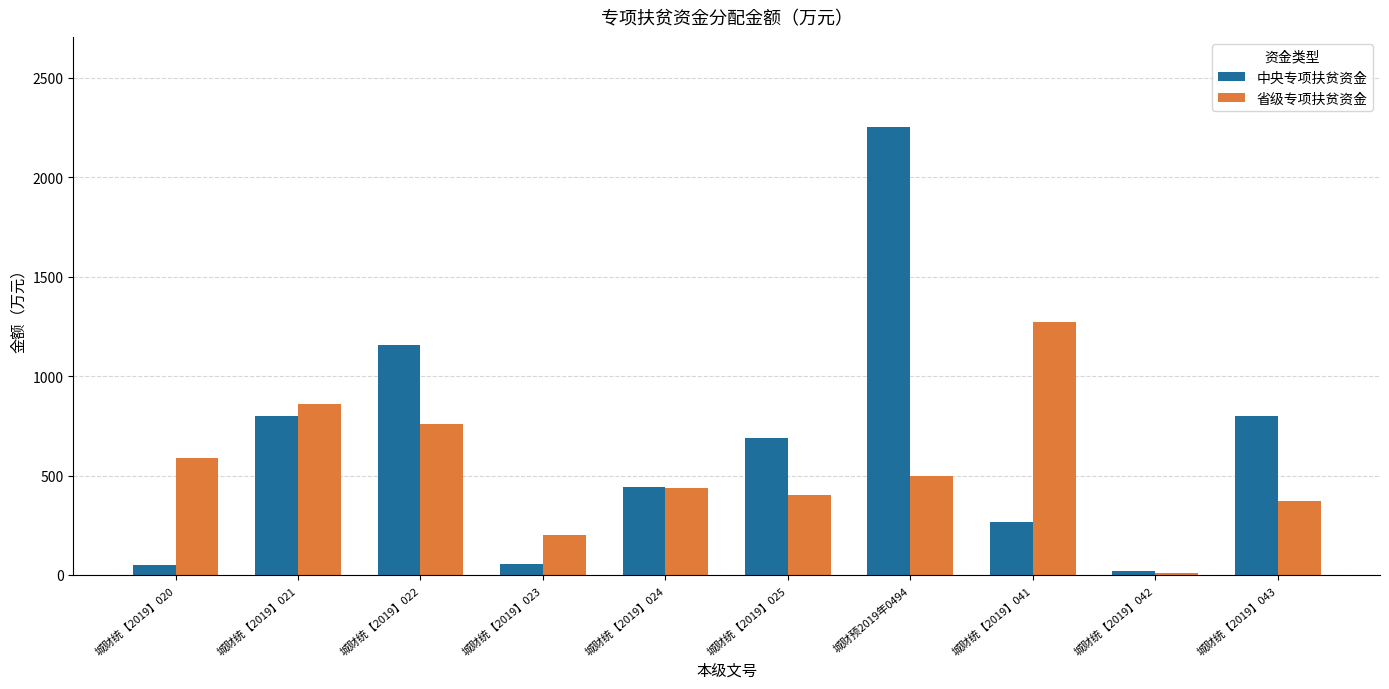

True or false: 中央专项扶贫资金 has a value of 265.0 at 城财统【2019】041.

True